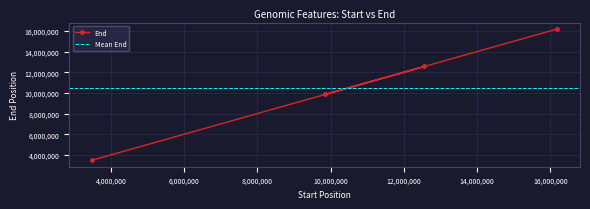

How many values exceed 12560600?

1